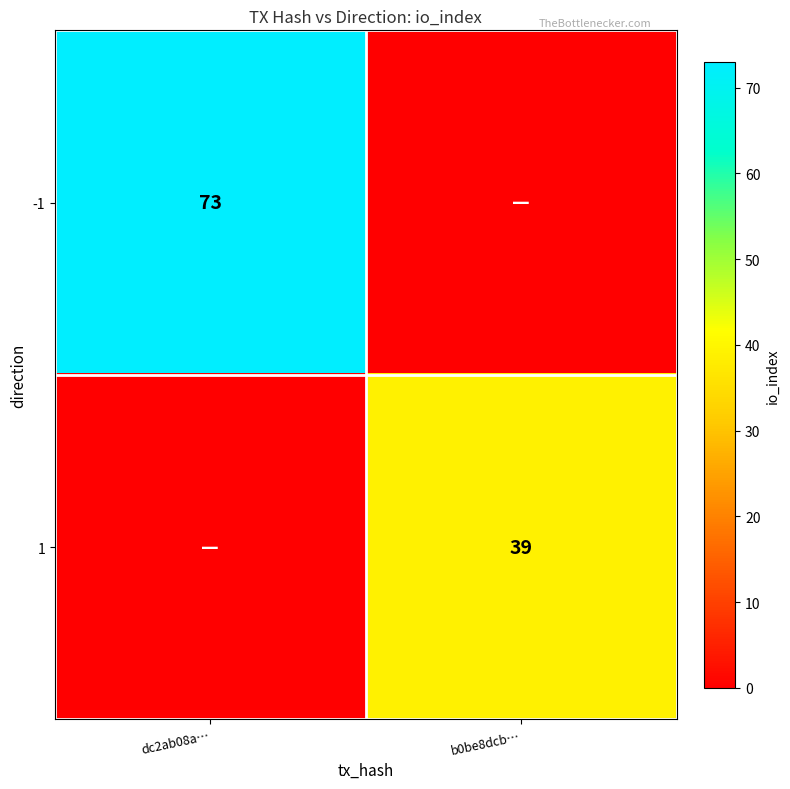

Count the number of categories in the chart.

2